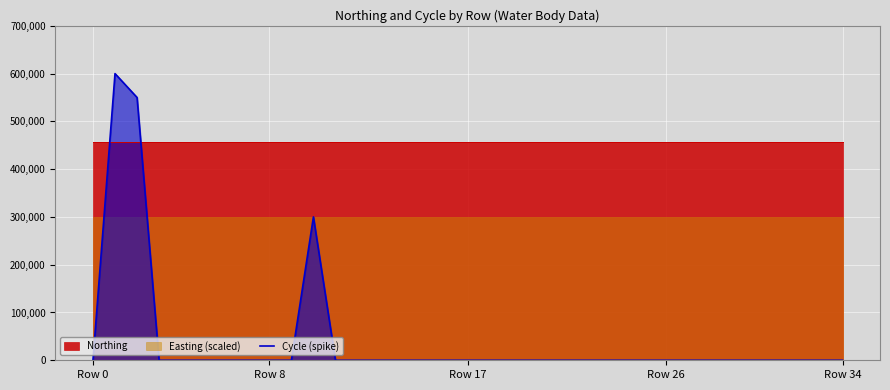

True or false: the data shows 323322 at 5.

False